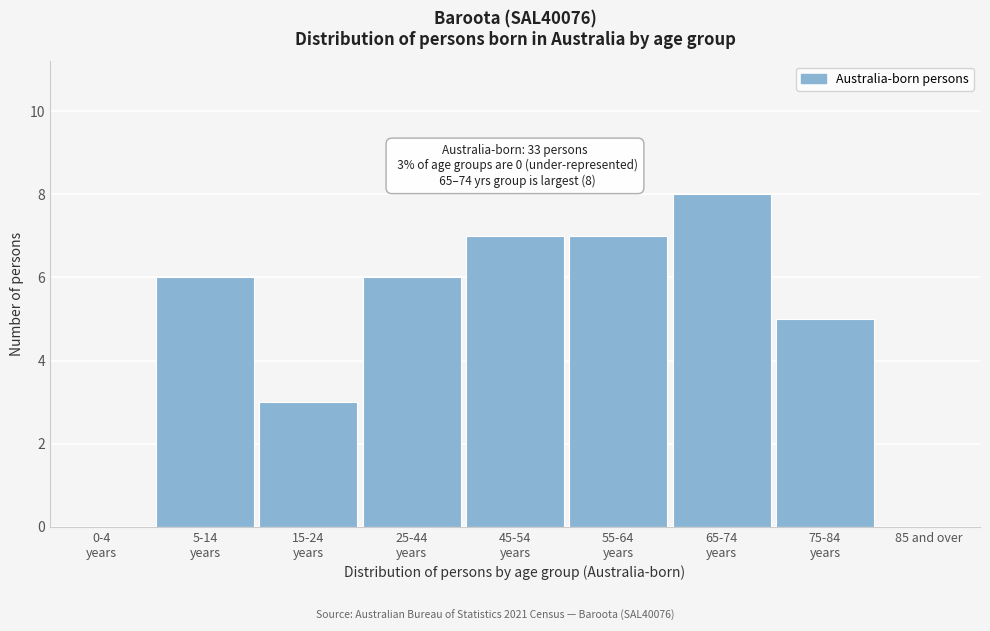

What is the maximum value shown in the chart?

8